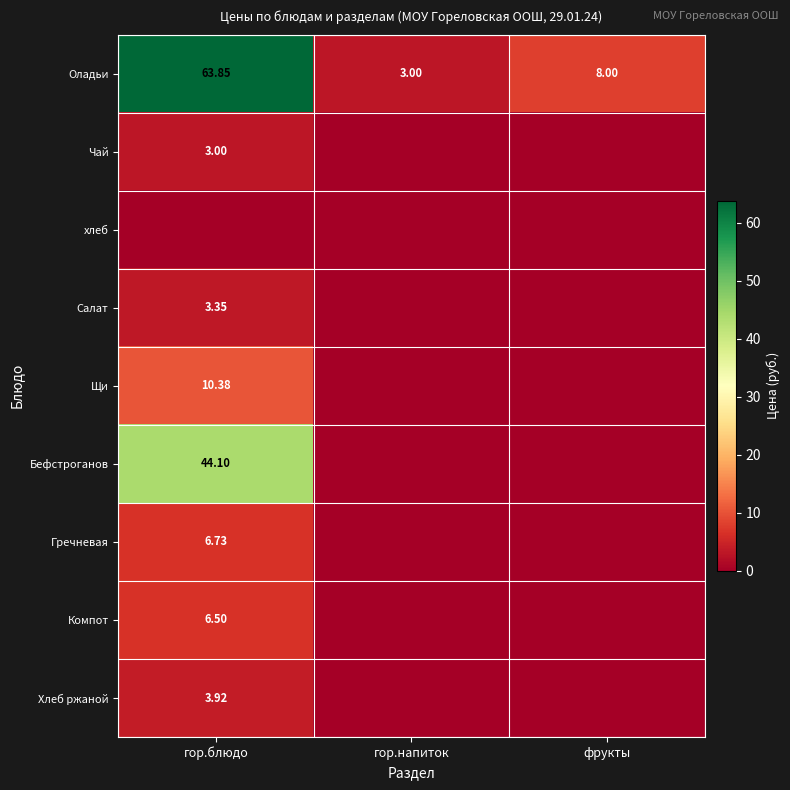

Which category has the highest value in the Чай series?

гор.блюдо